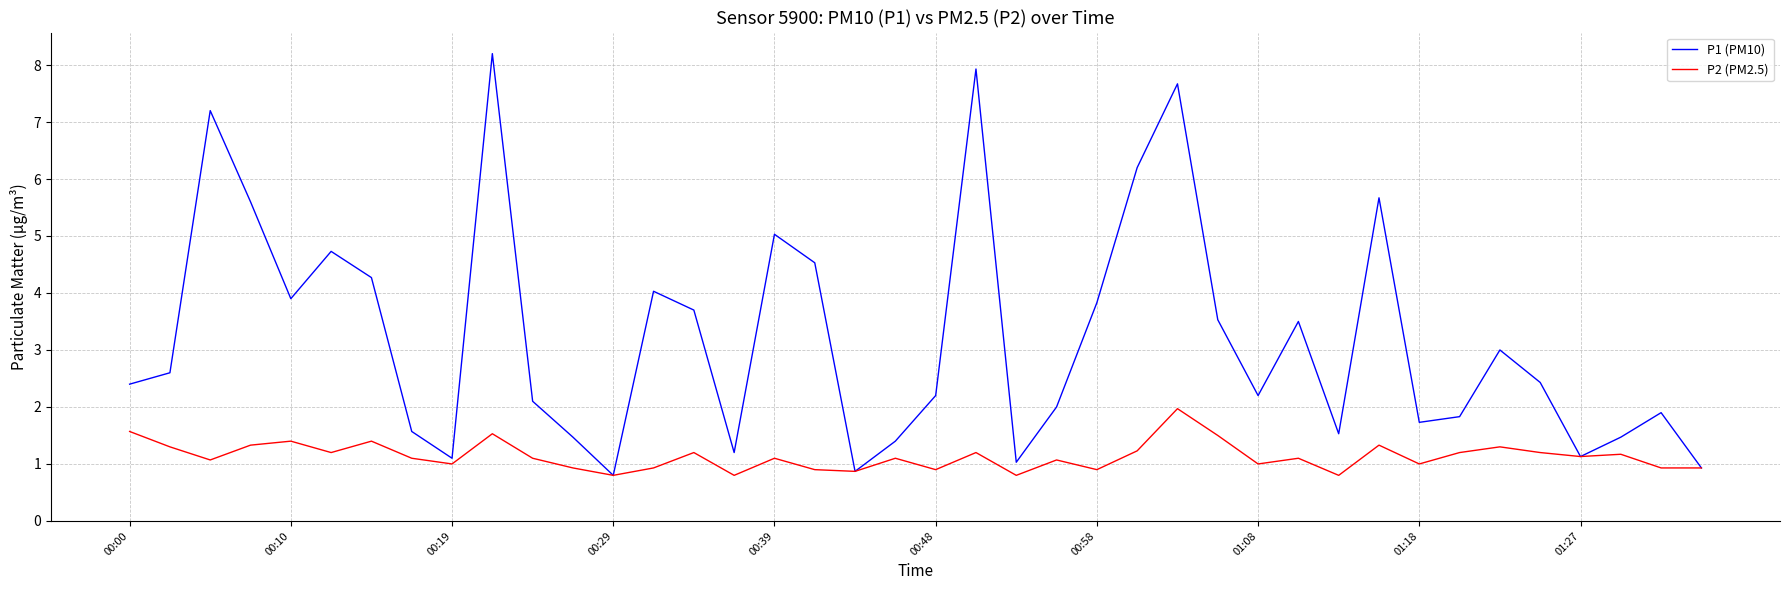

What is the maximum value shown in the chart?

8.2